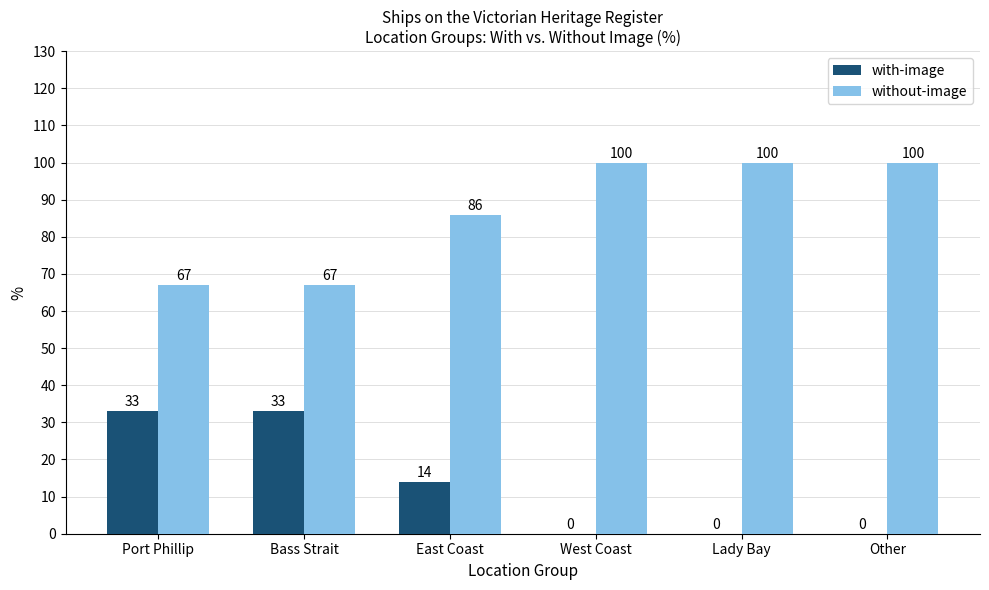

Which series has the largest total across all categories?

without-image